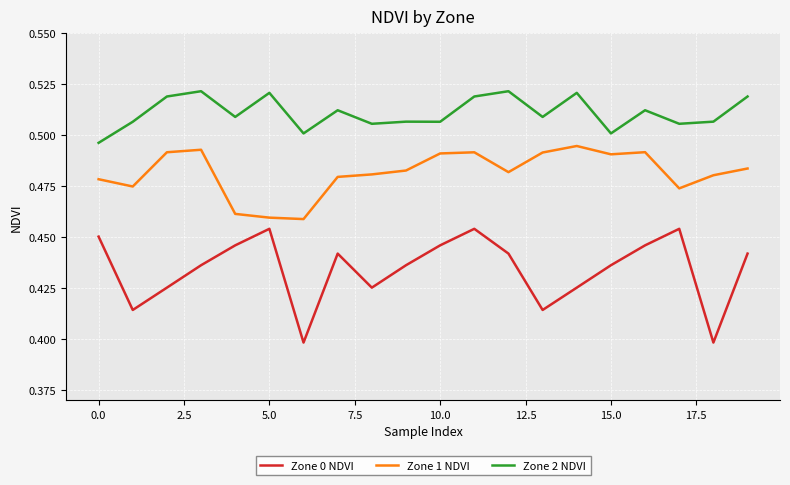

Which series has the largest total across all categories?

Zone 2 NDVI